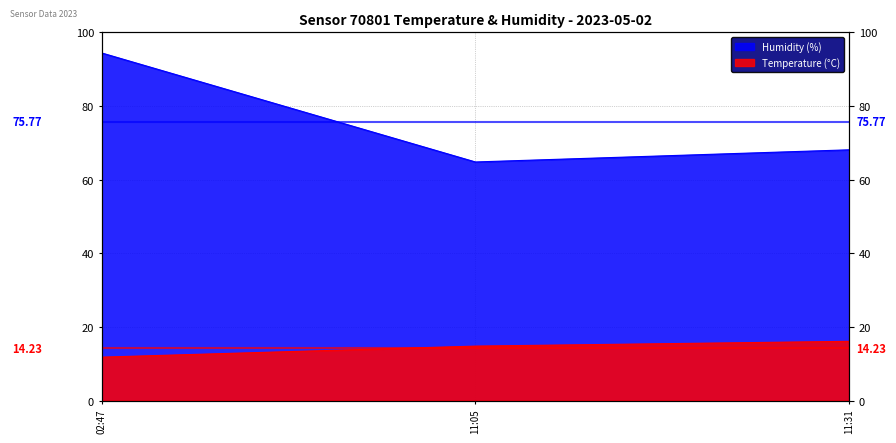

The humidity series shows 34.6 at 11:05. True or false?

False